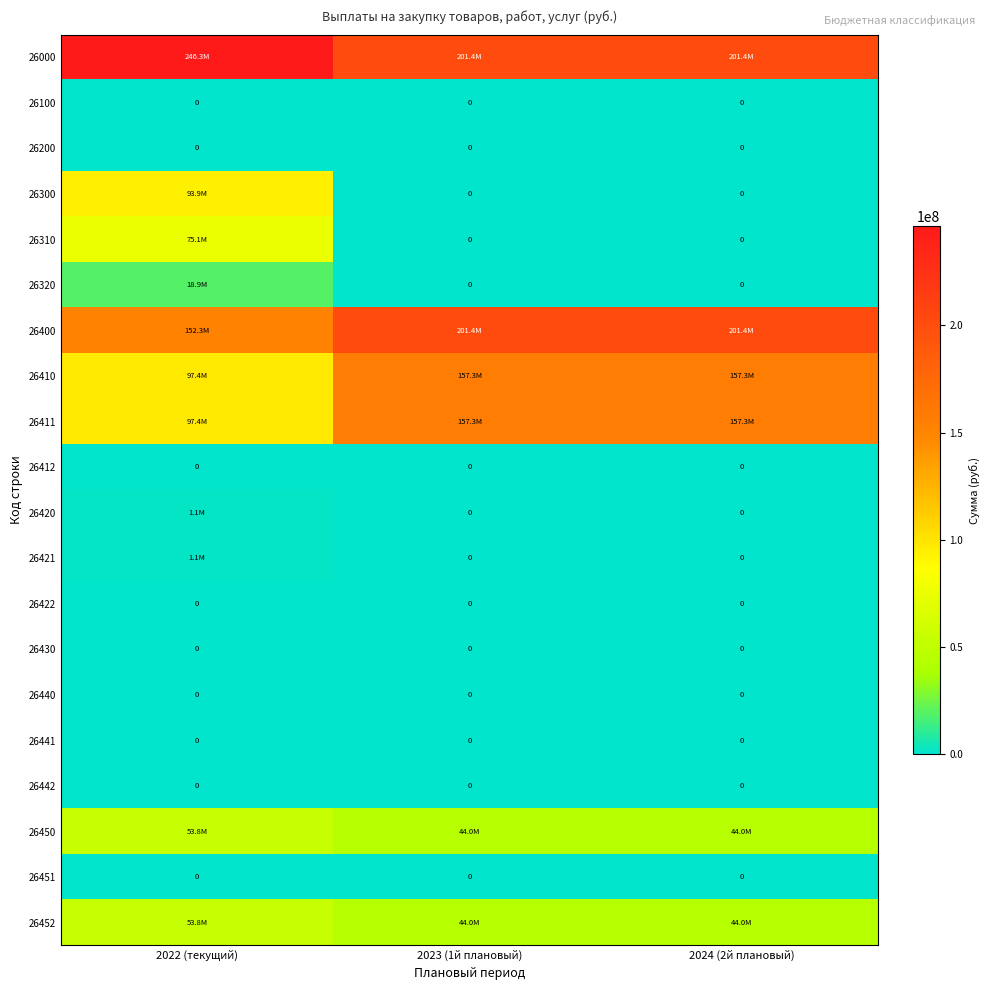

Which series changed the most between 2022 (текущий) and 2024 (2й плановый)?

26300